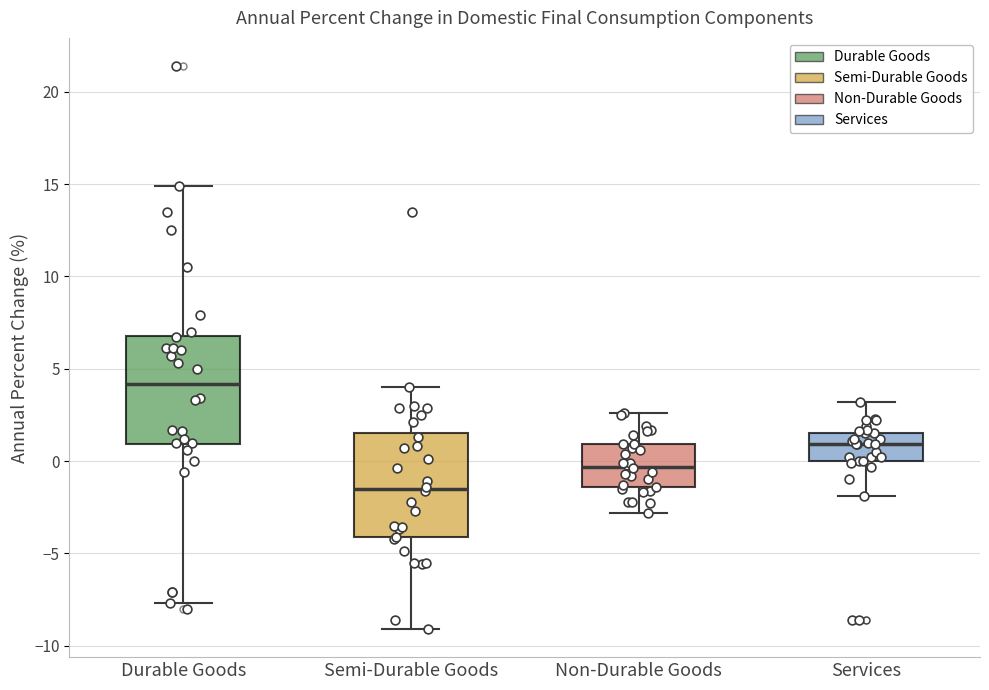

Which box's median line is the lowest?

Semi-Durable Goods